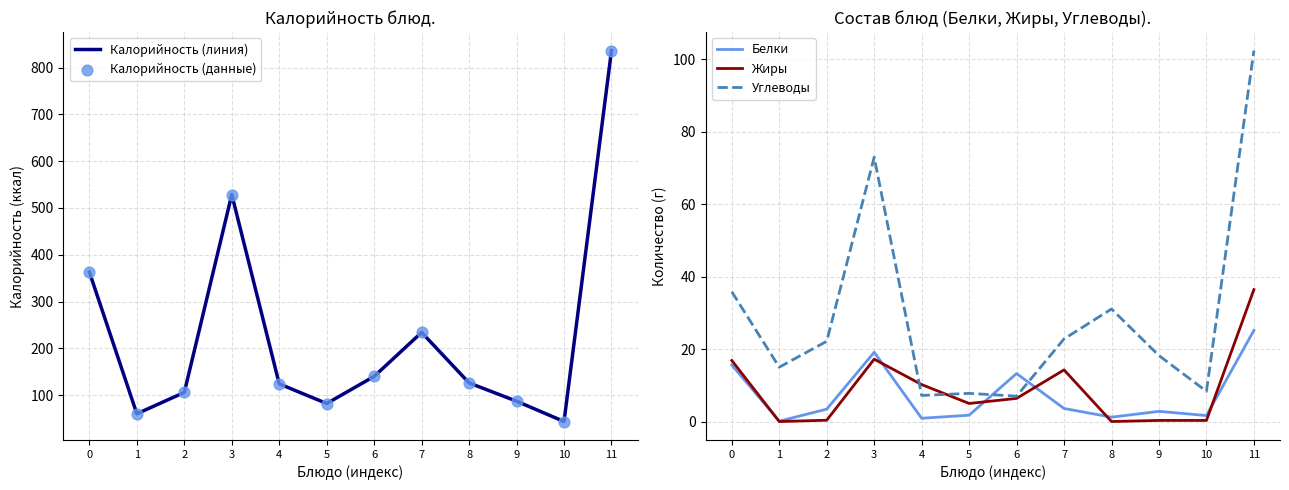

At which category is the sum across all series the highest?

11